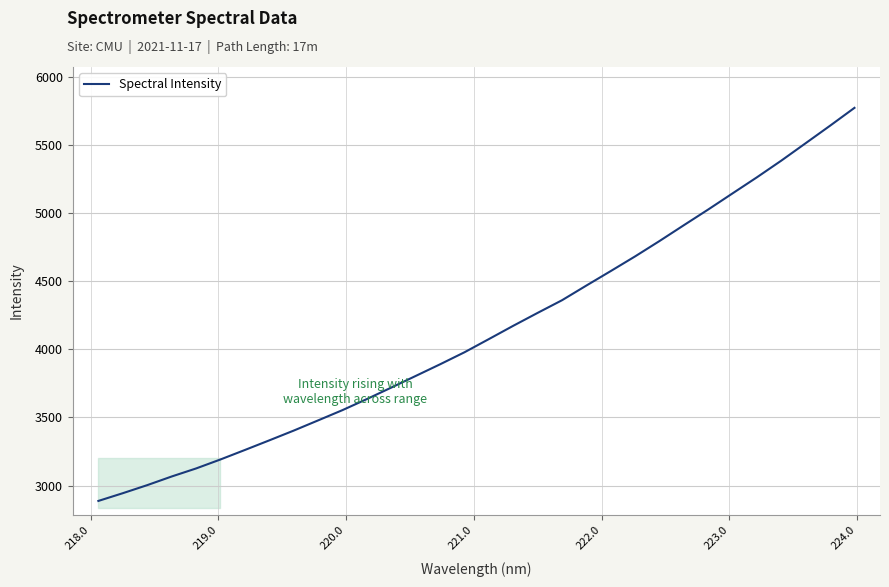

What is the greatest value displayed?

5773.3